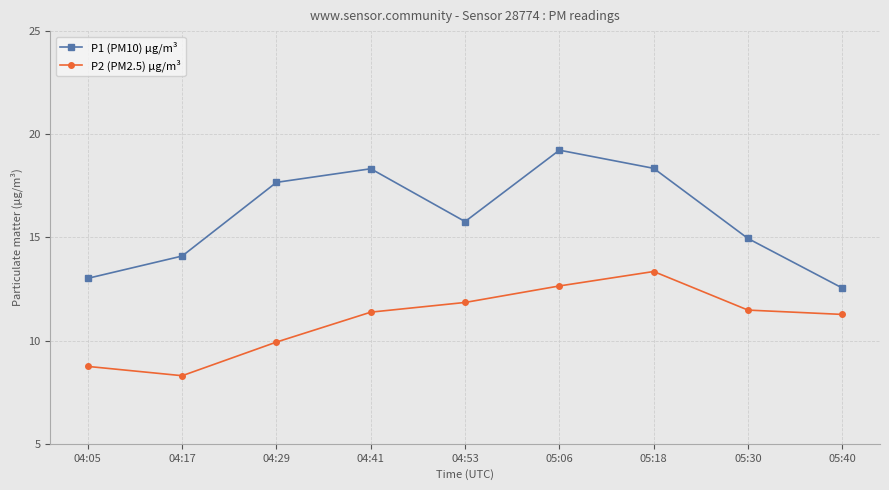

True or false: P2 (PM2.5) µg/m³ and P1 (PM10) µg/m³ intersect in this chart.

False